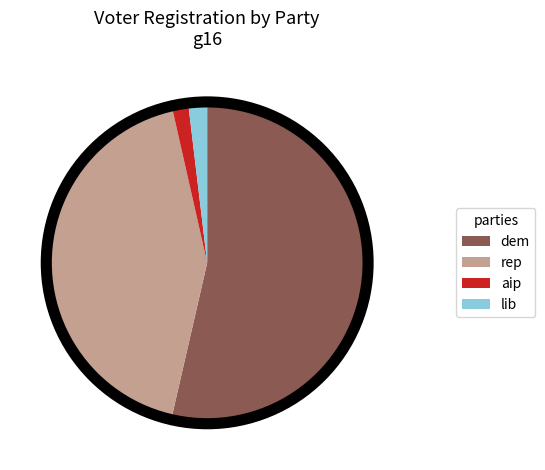

Is there a majority slice in this chart?

Yes